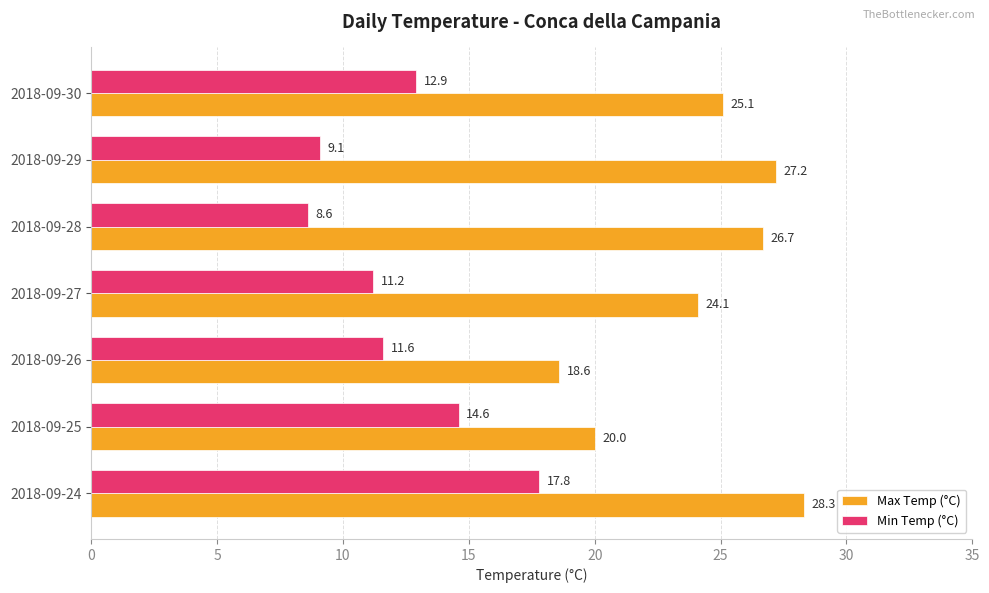

Rank the categories by Min Temp (°C) value from highest to lowest.

2018-09-24, 2018-09-25, 2018-09-30, 2018-09-26, 2018-09-27, 2018-09-29, 2018-09-28